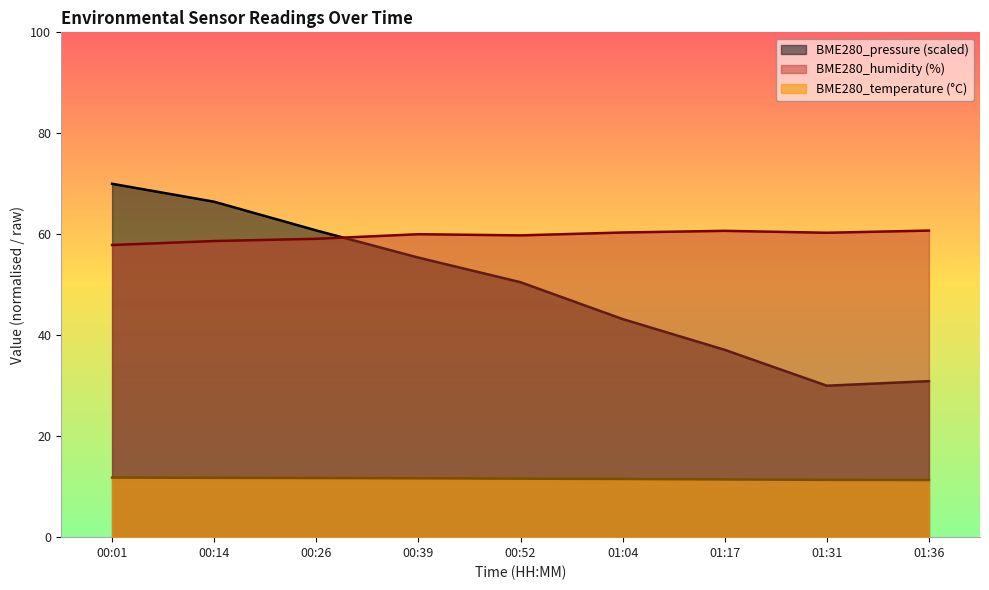

True or false: BME280_pressure has a value of 30.9 at 01:36.

True